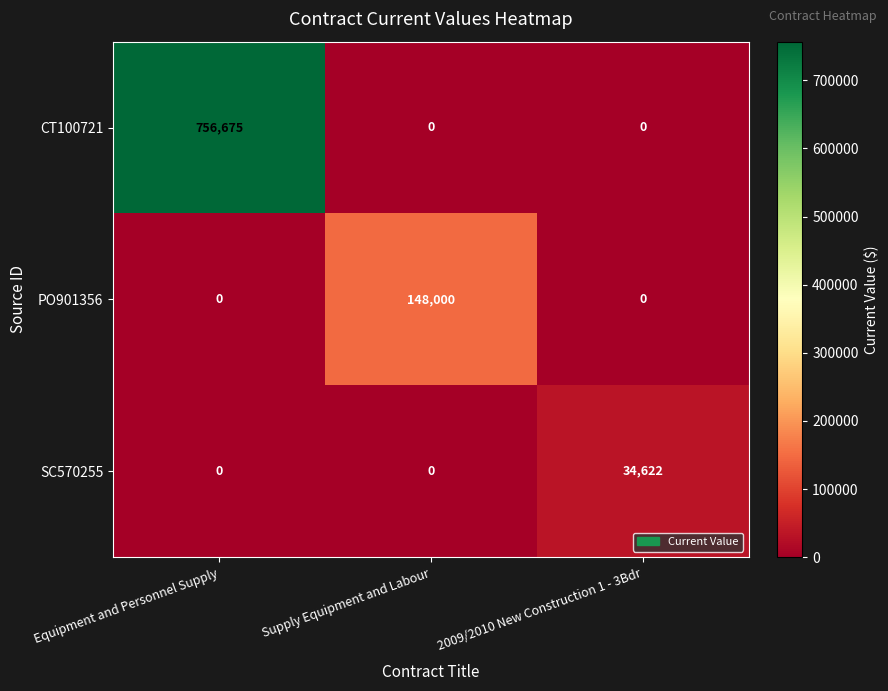

What is the sum of all CT100721 values?

756675